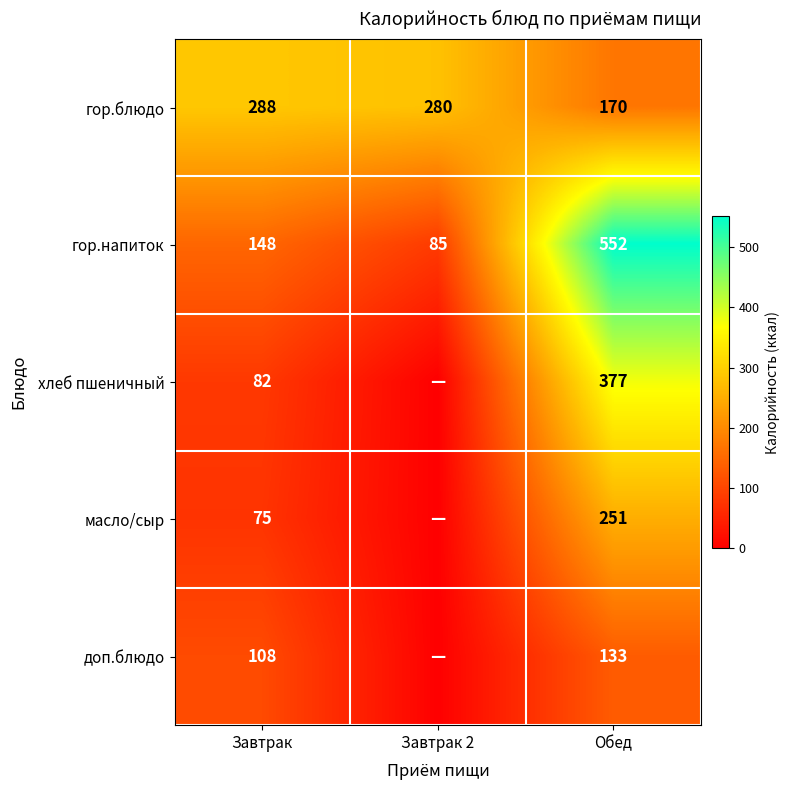

Read the гор.напиток value at Завтрак, to the nearest 5.

150